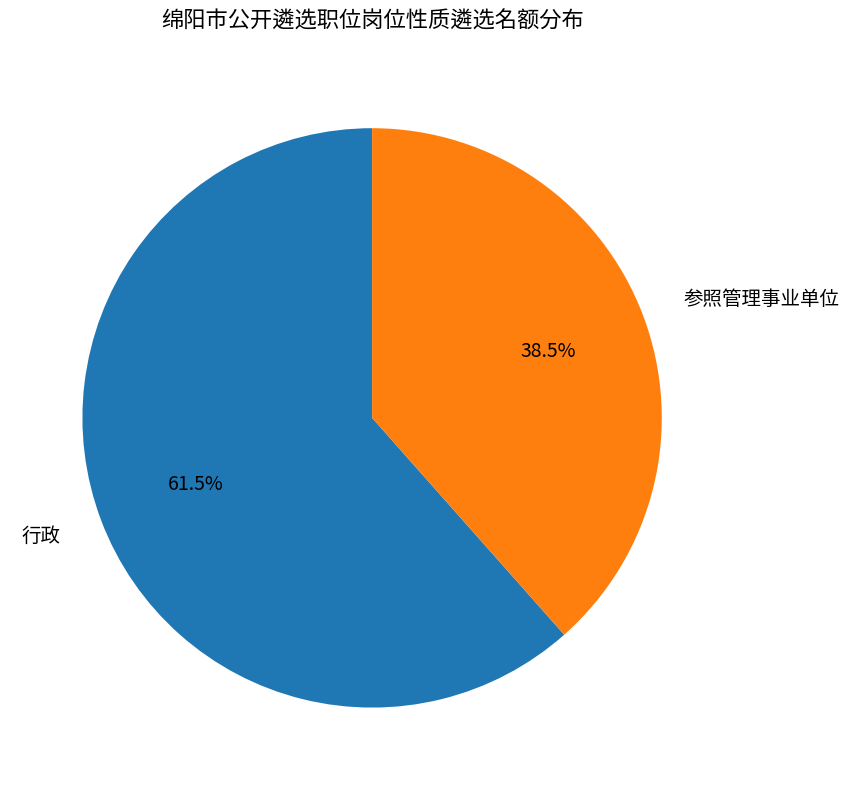

What is the largest slice in the pie chart?

行政